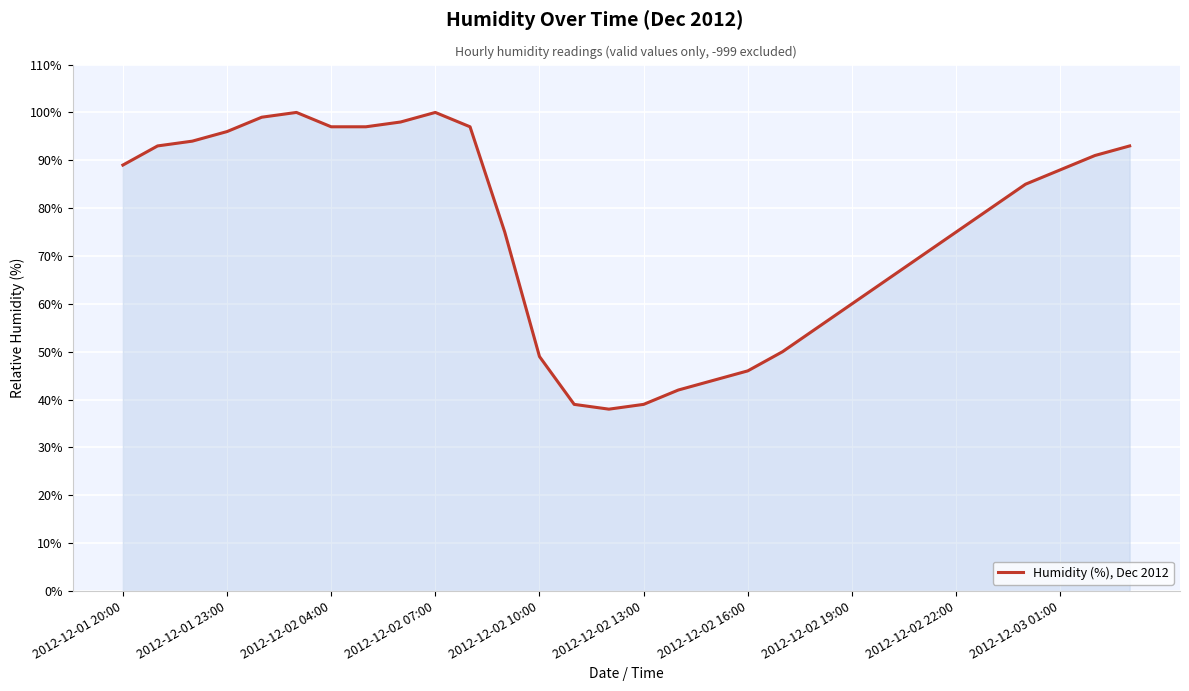

What is the greatest value displayed?

100